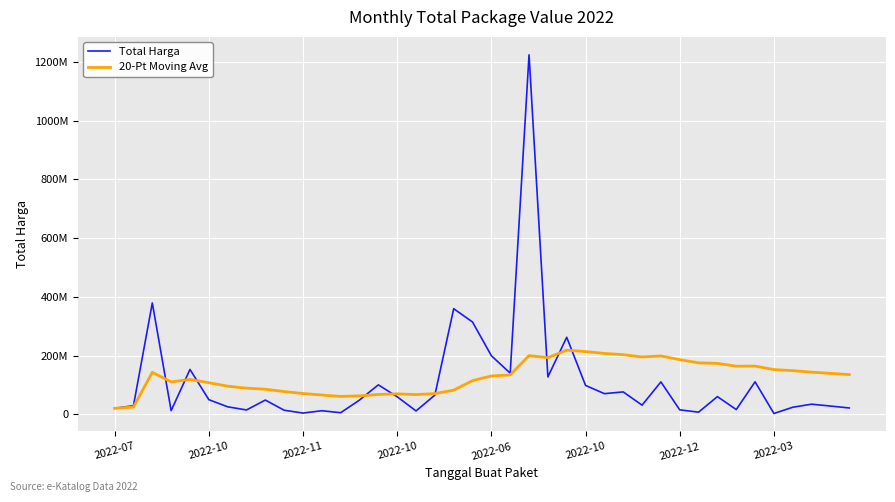

Does the chart have visible grid lines?

Yes